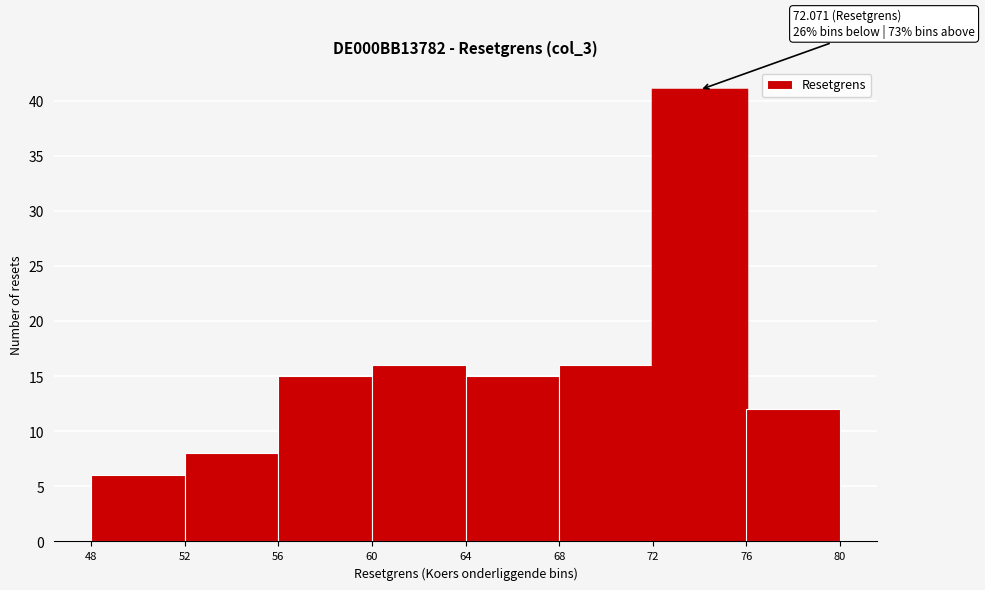

Which range on the x-axis has the tallest bar?

72 to 76